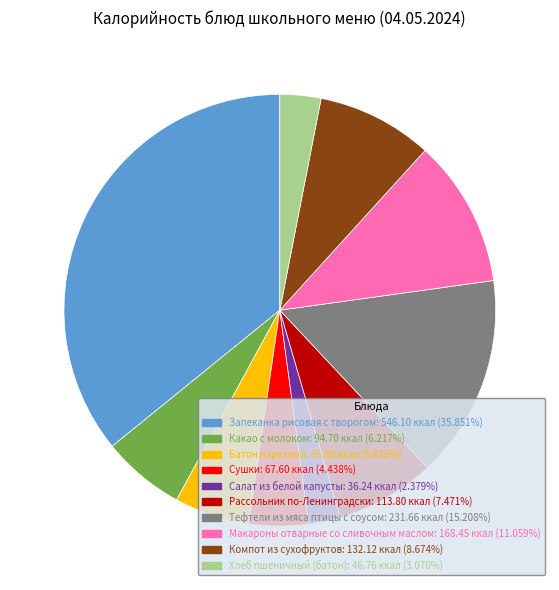

Is there any slice that represents more than half of the pie?

No